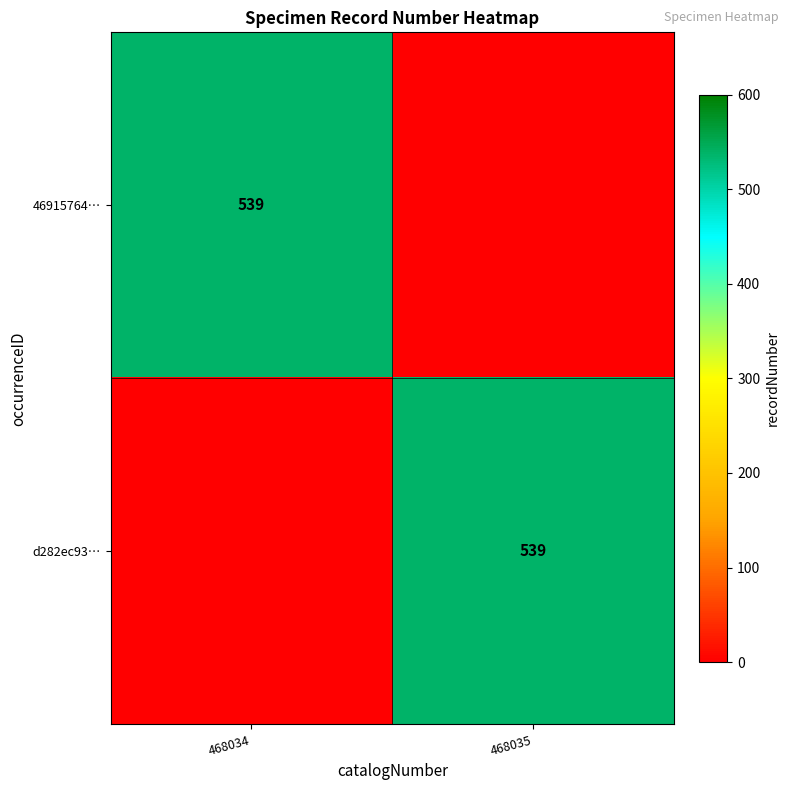

True or false: 46915764… has a value of 539 at 468034.

True